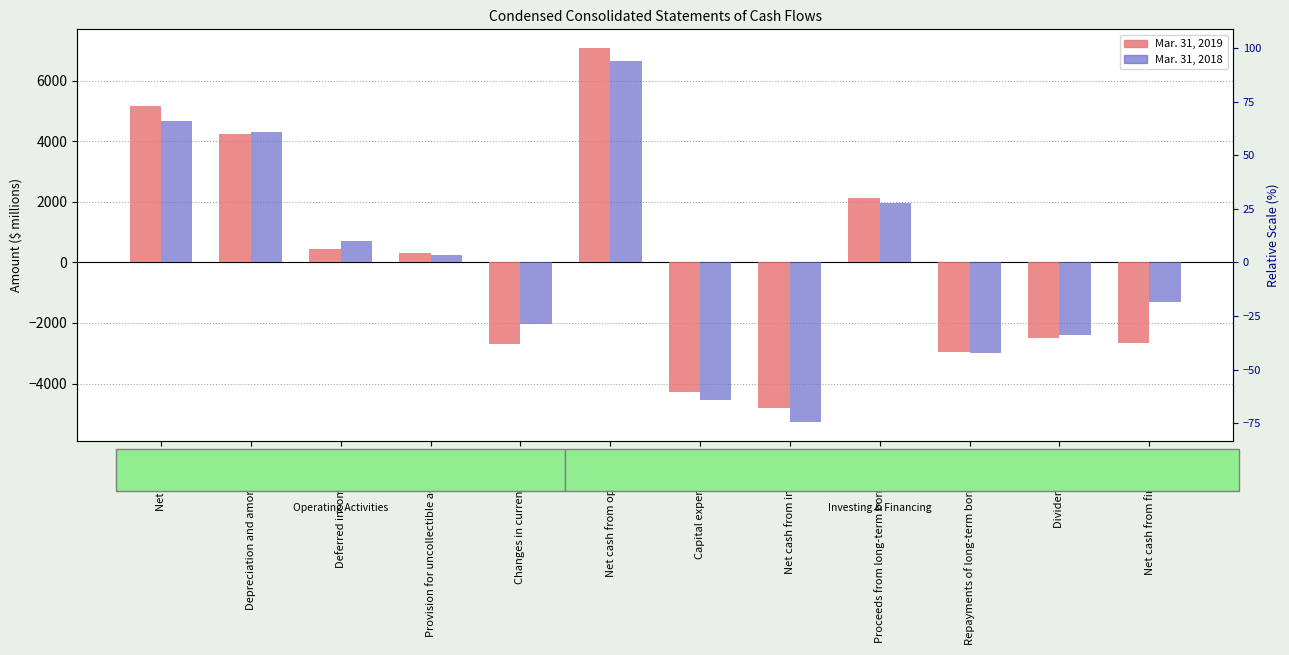

How many values in the Mar. 31, 2018 series exceed 239?

5